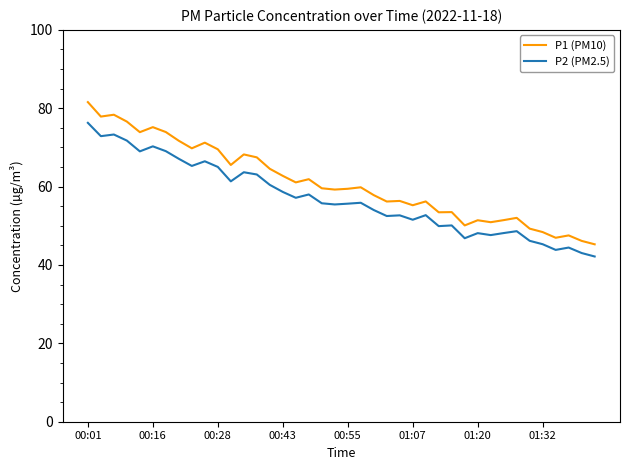

Which series has the widest spread of values?

P1 (PM10)